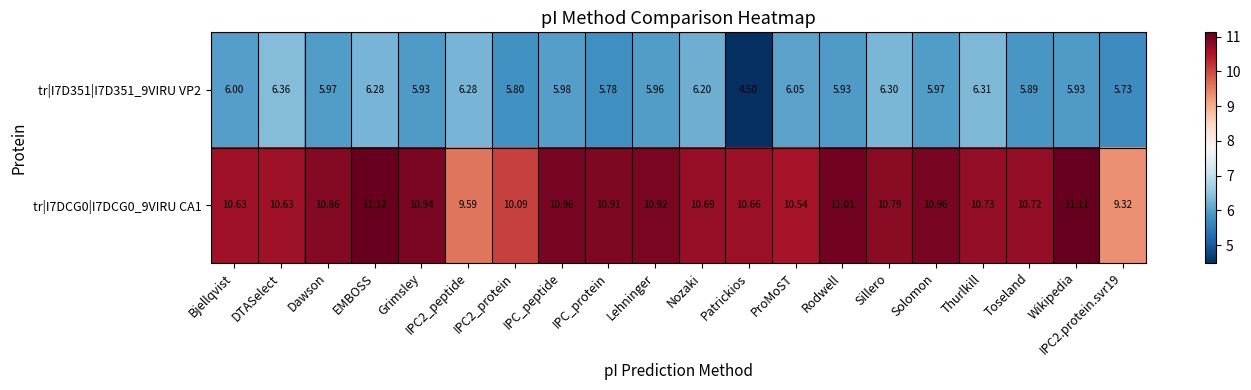

Which label corresponds to the smallest value in the chart?

Patrickios